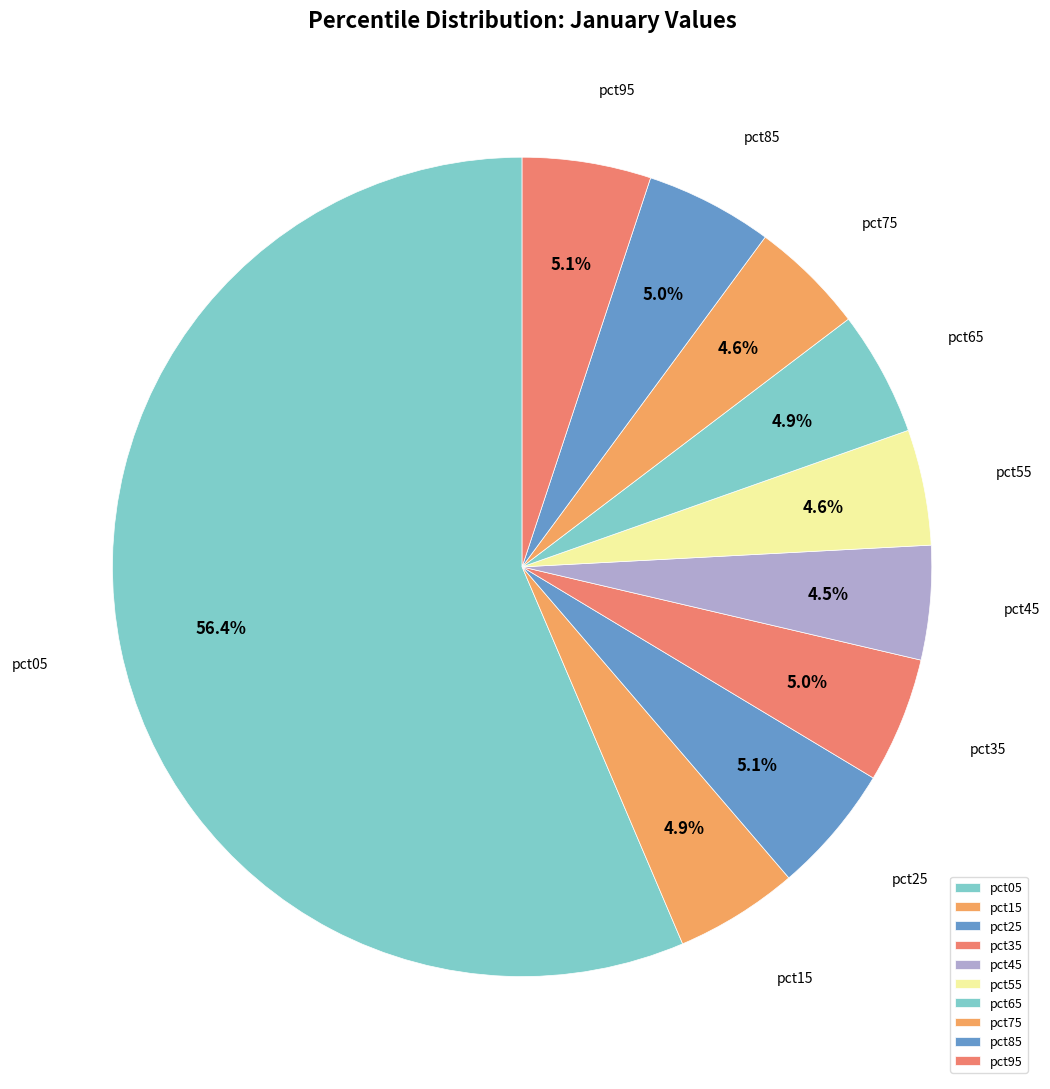

To the nearest percent, what is the difference between the largest and smallest slice percentages?

52%